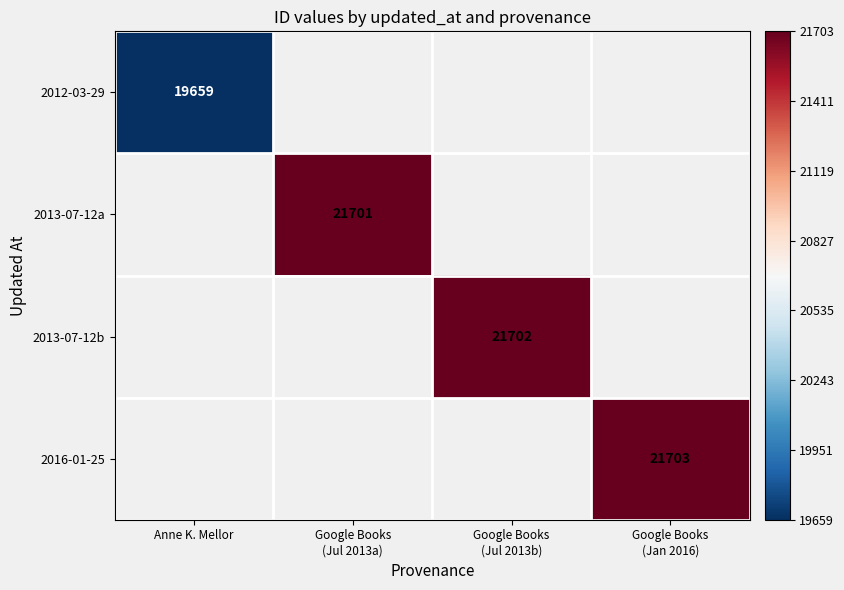

True or false: 2012-03-29 has a value of 19659.0 at Anne K. Mellor.

True